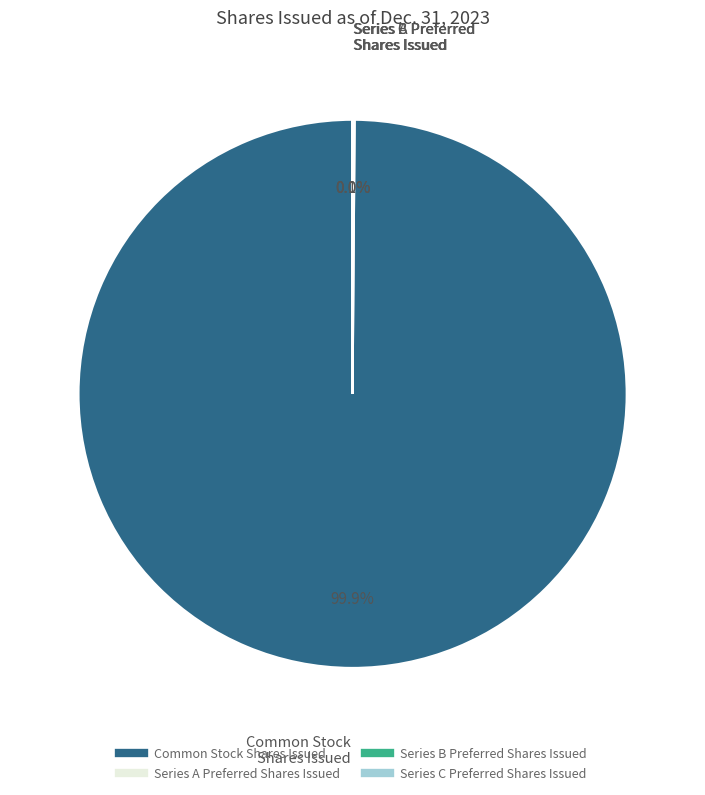

Which slice is the largest?

Common Stock Shares Issued